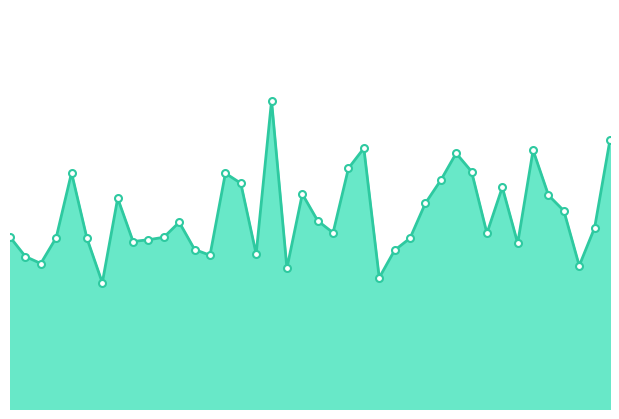

Which label corresponds to the smallest value in the chart?

00:15